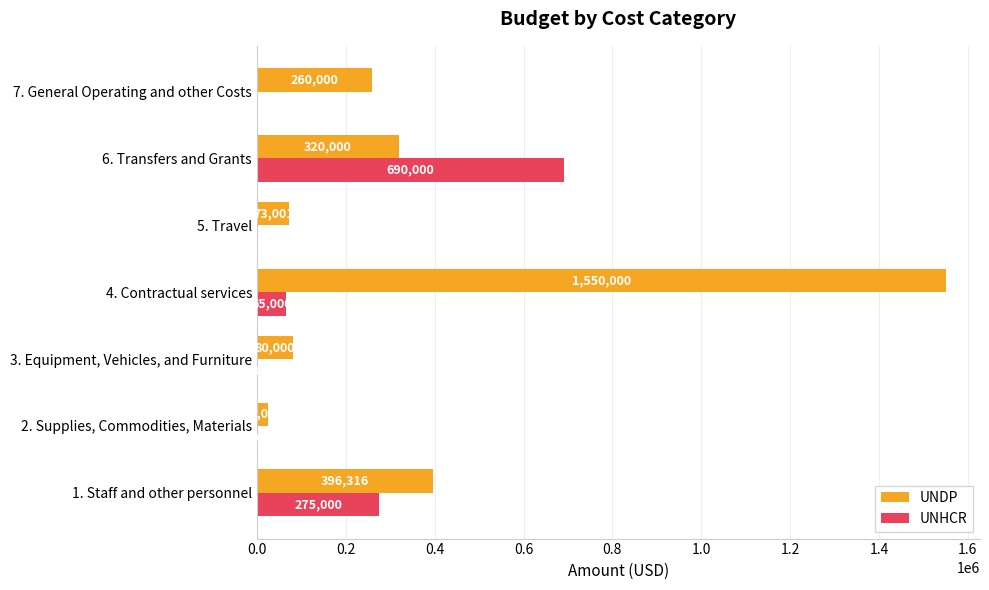

Count the number of data series in this chart.

2